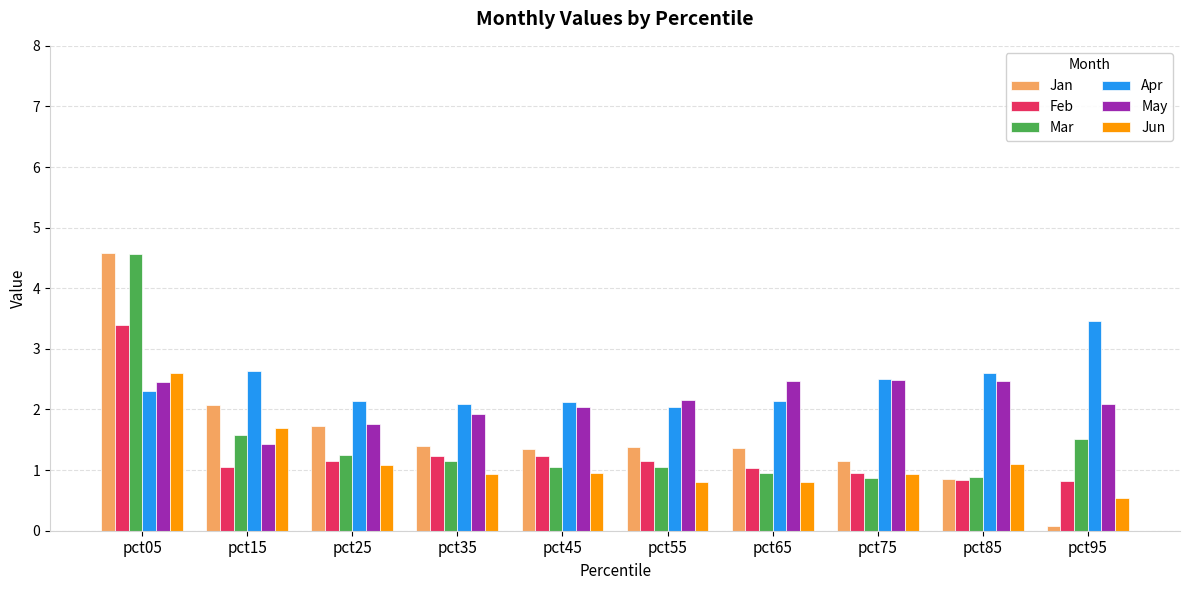

Which series has the widest spread of values?

Jan